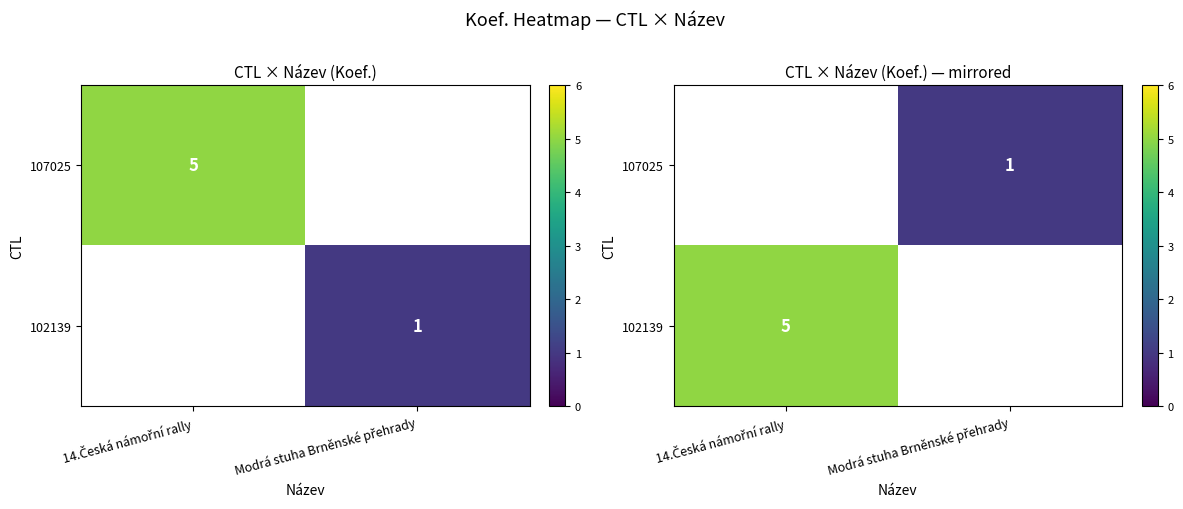

What is the minimum value shown in the chart?

1.0